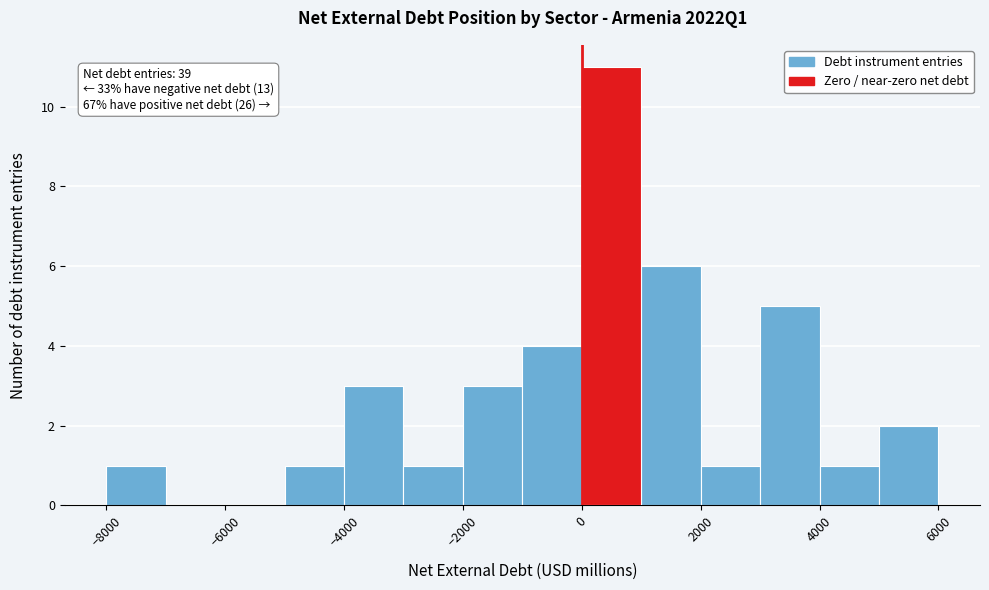

Which range on the x-axis has the tallest bar?

0 to 1000